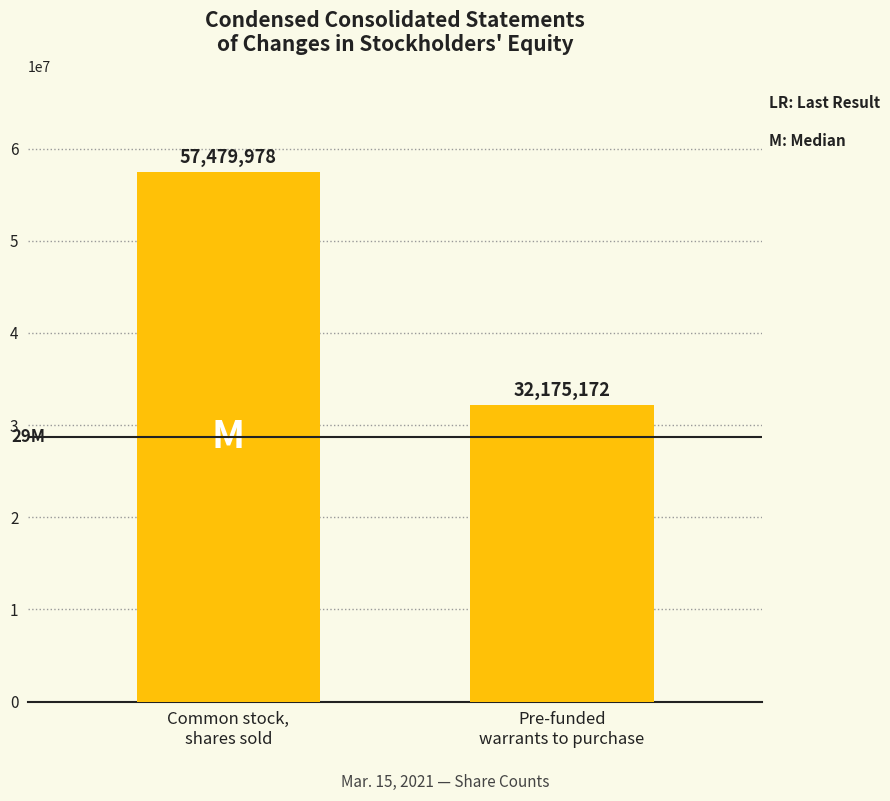

Reading left to right, list all the values displayed in this chart.

57479978	32175172